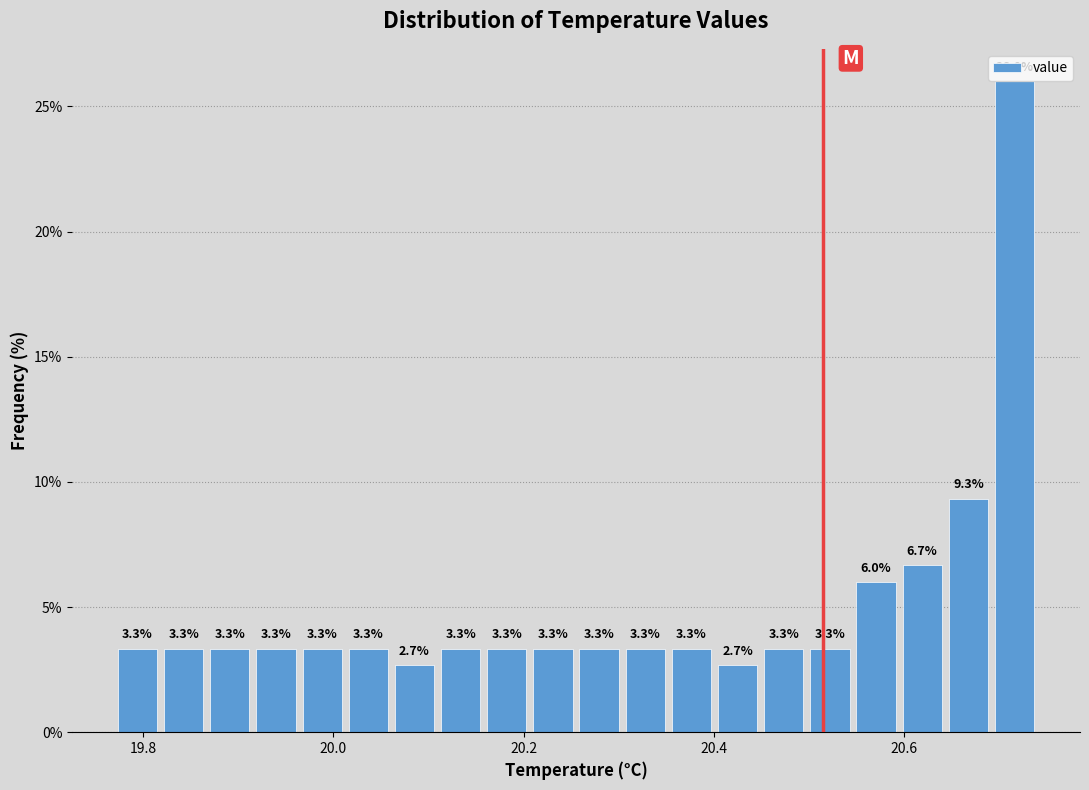

Around what value on the x-axis is the tallest bar? Give the approximate position of its centre, as read against the axis.

20.72